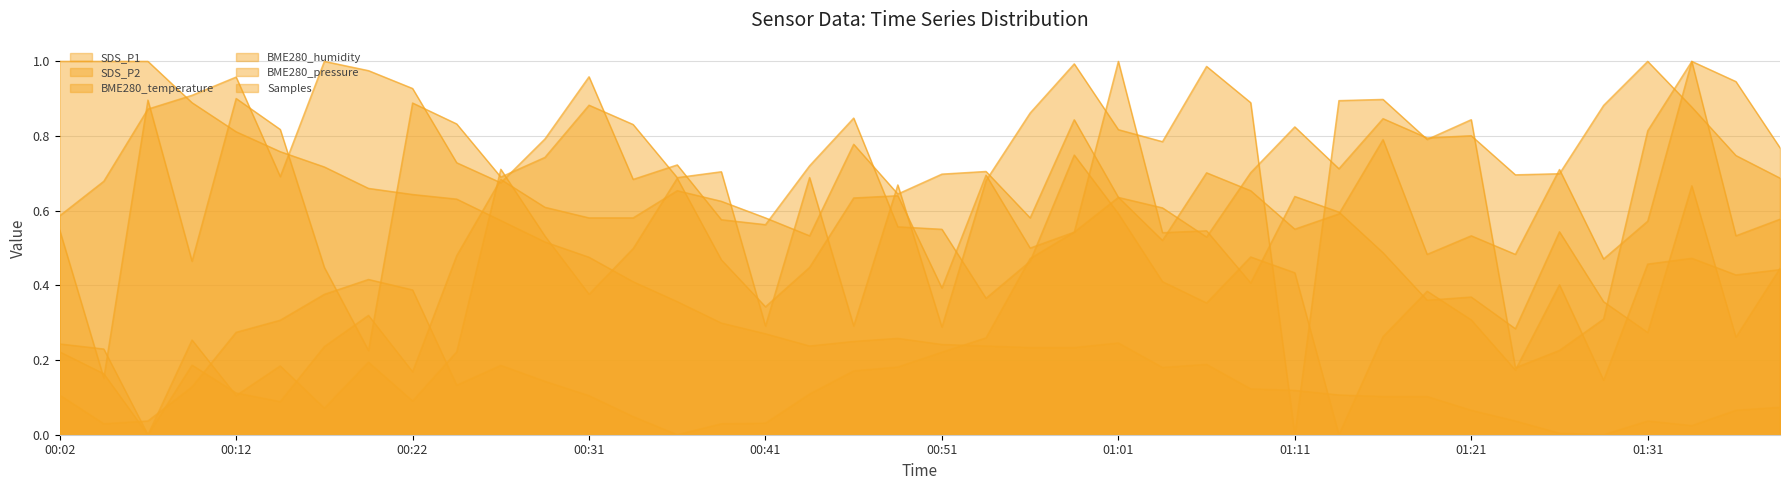

The SDS_P2 series shows 0.3 at 01:26. True or false?

False